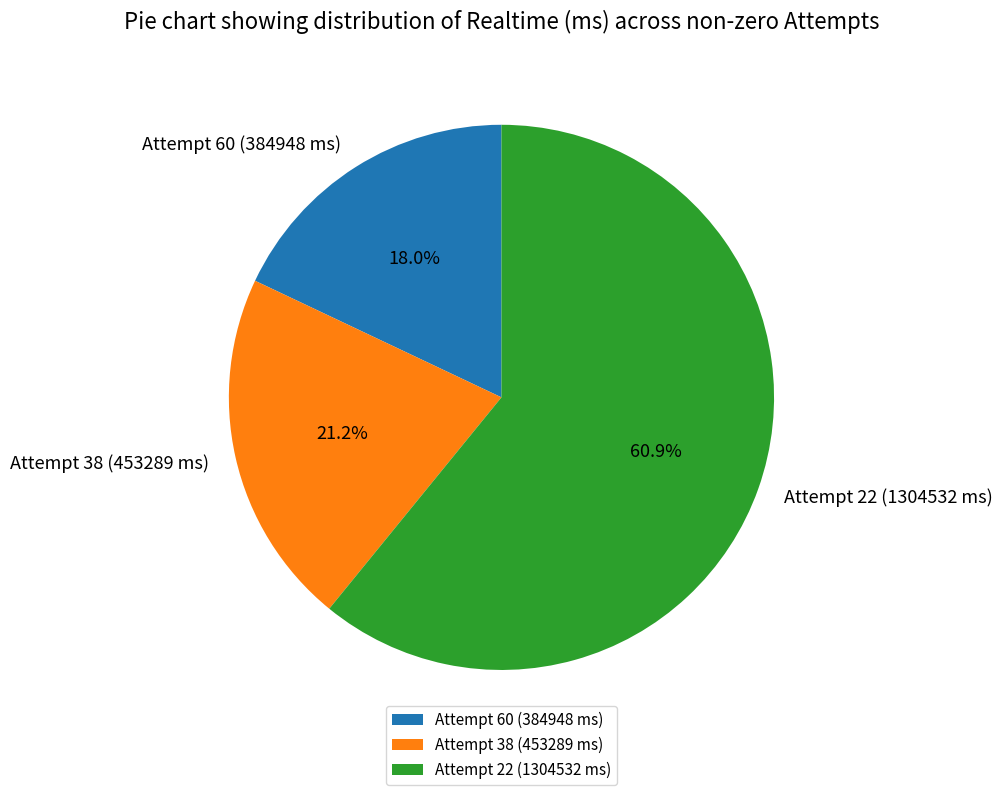

What is the largest slice in the pie chart?

Attempt 22 (1304532 ms)